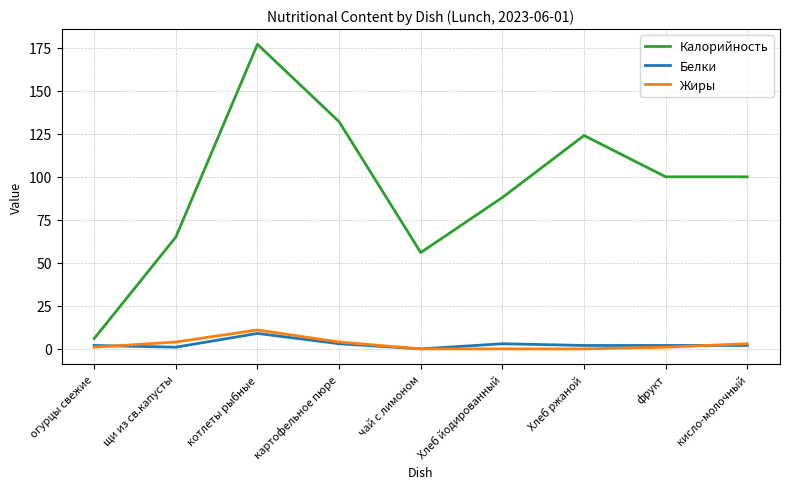

How many lines are shown in the chart?

3